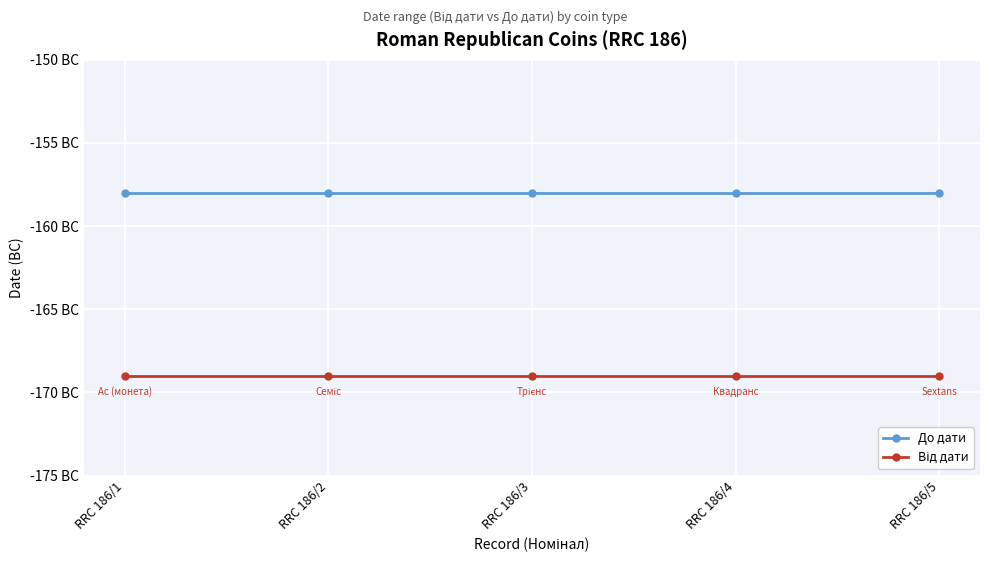

Is this an area chart (filled region under the line)?

No